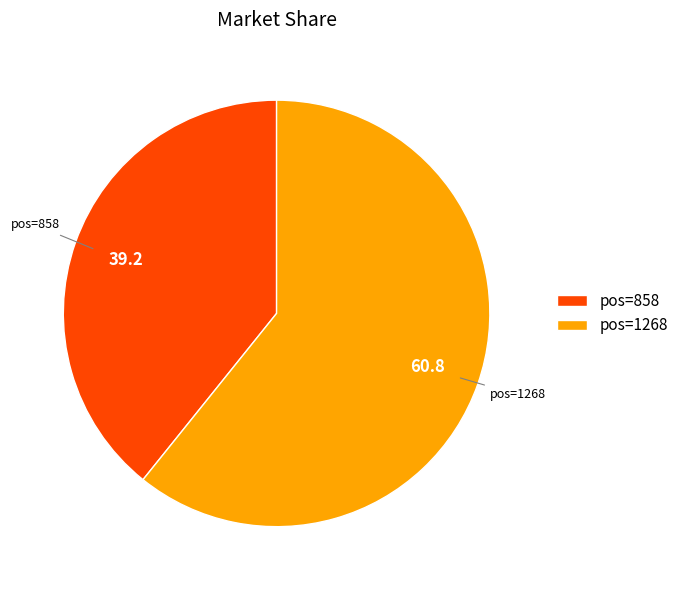

Between pos=858 and pos=1268, which is larger?

pos=1268